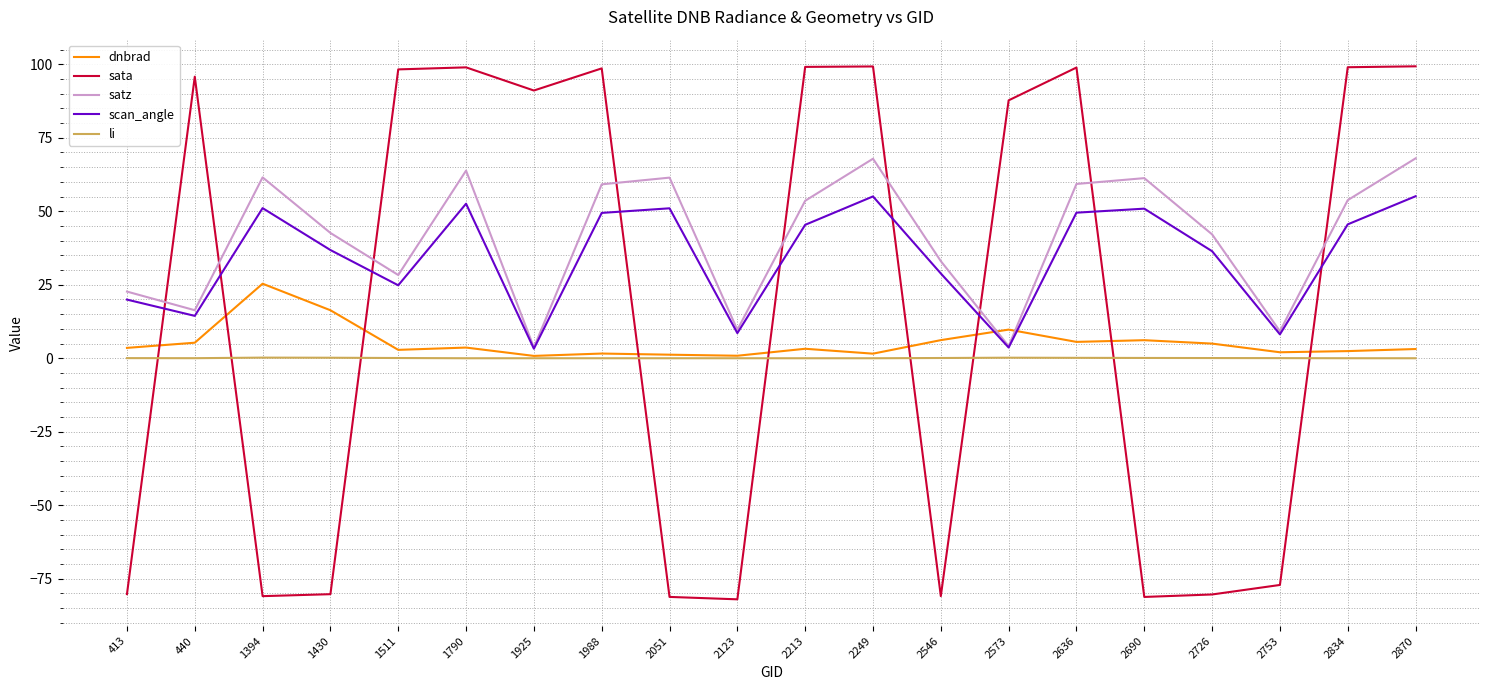

Which series has the widest spread of values?

sata